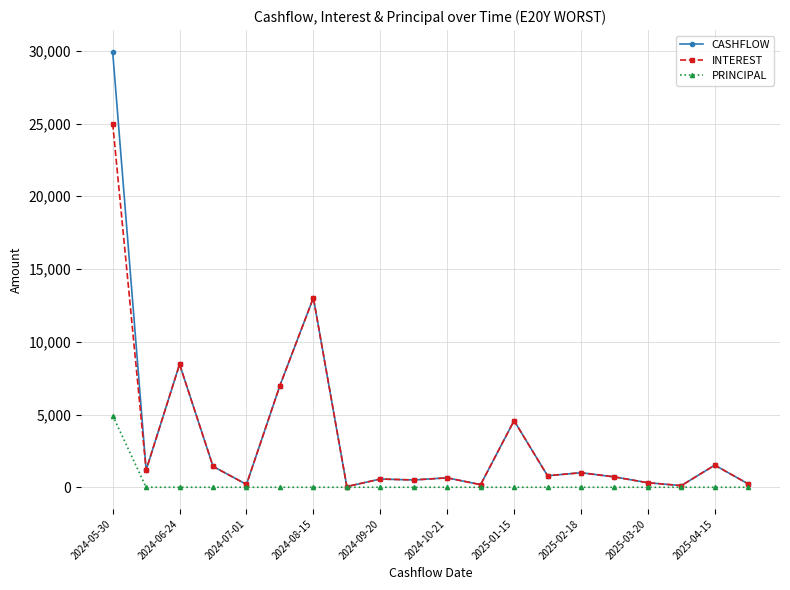

Count the number of data series in this chart.

3